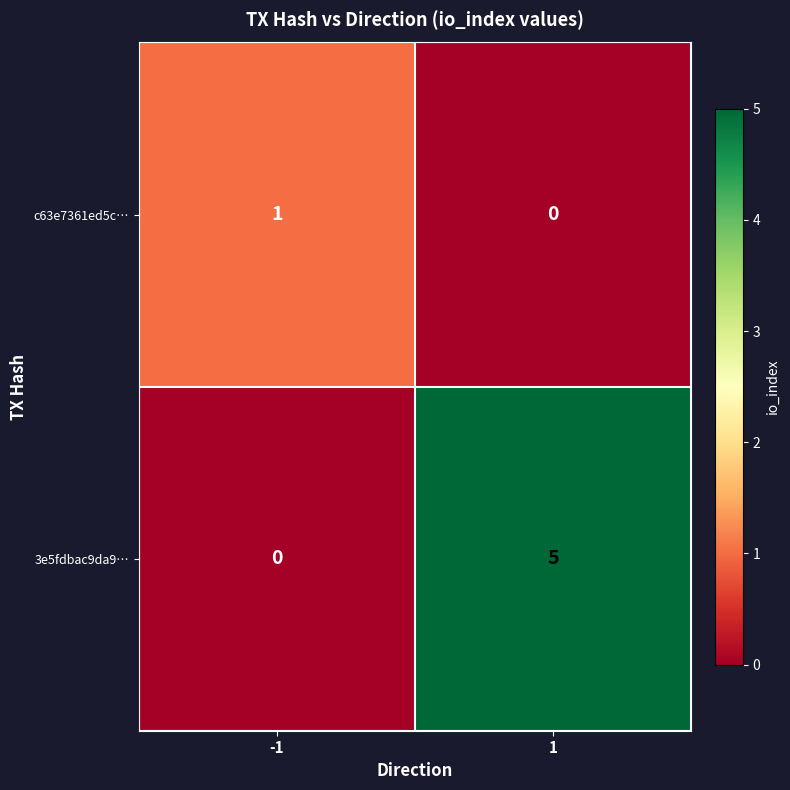

How many data points does each series have?

2